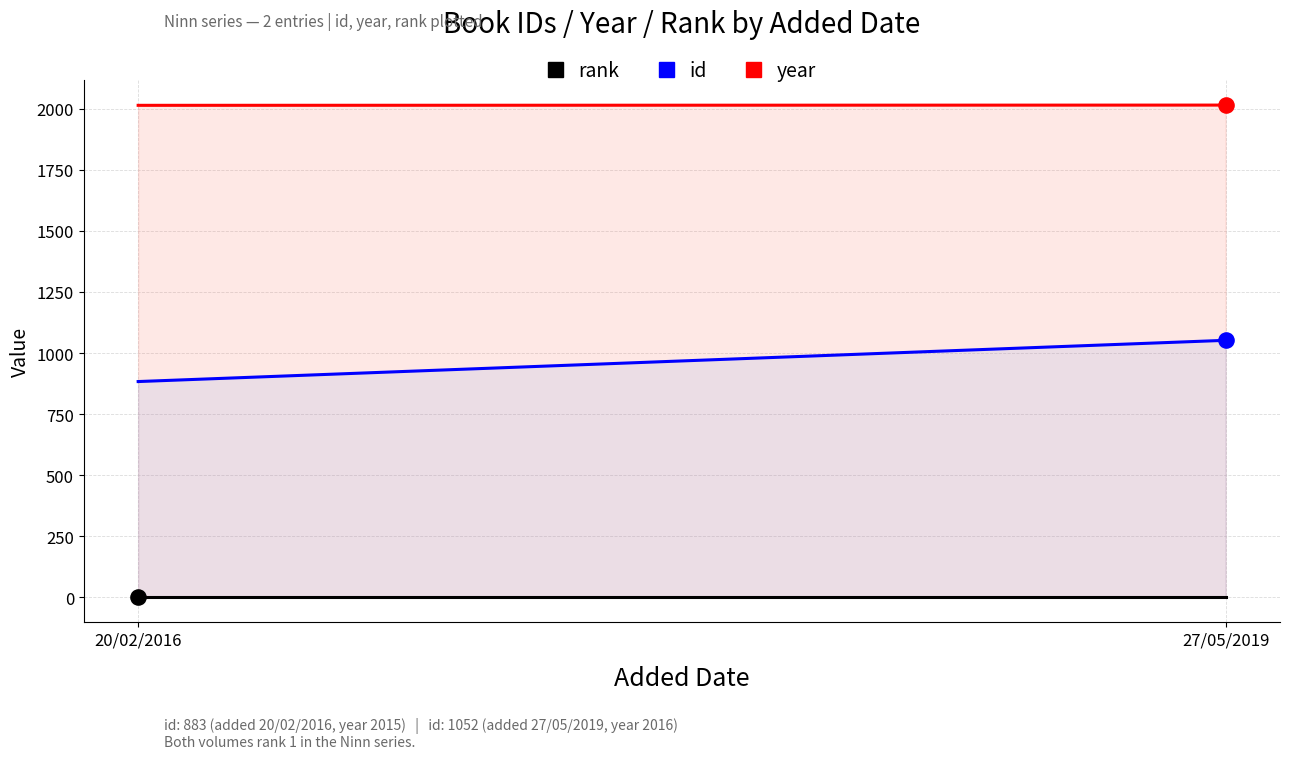

At how many categories does at least one series exceed 1496?

2